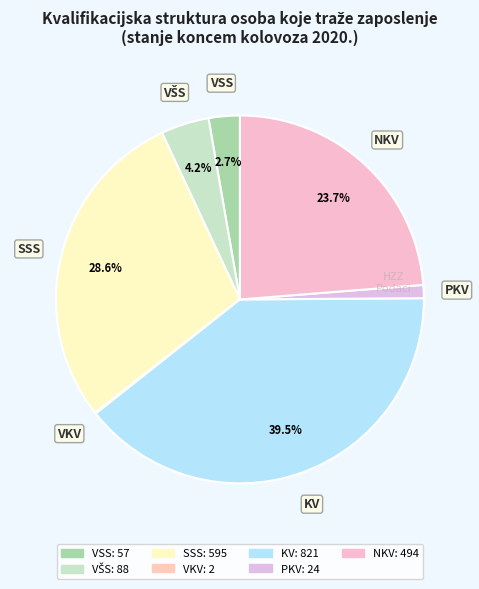

Is there any slice that represents more than half of the pie?

No